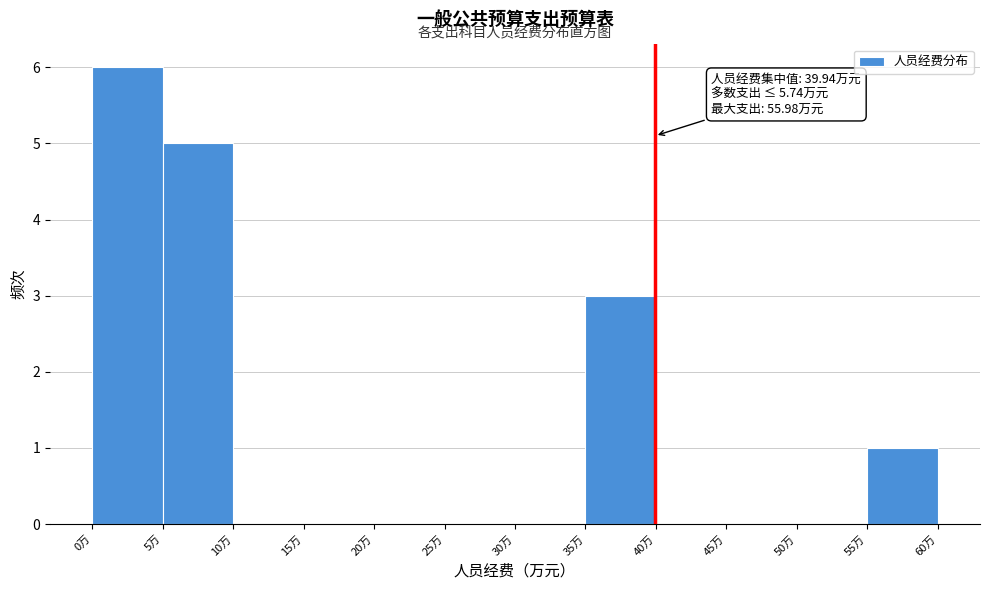

Which range on the x-axis has the tallest bar?

0 to 5